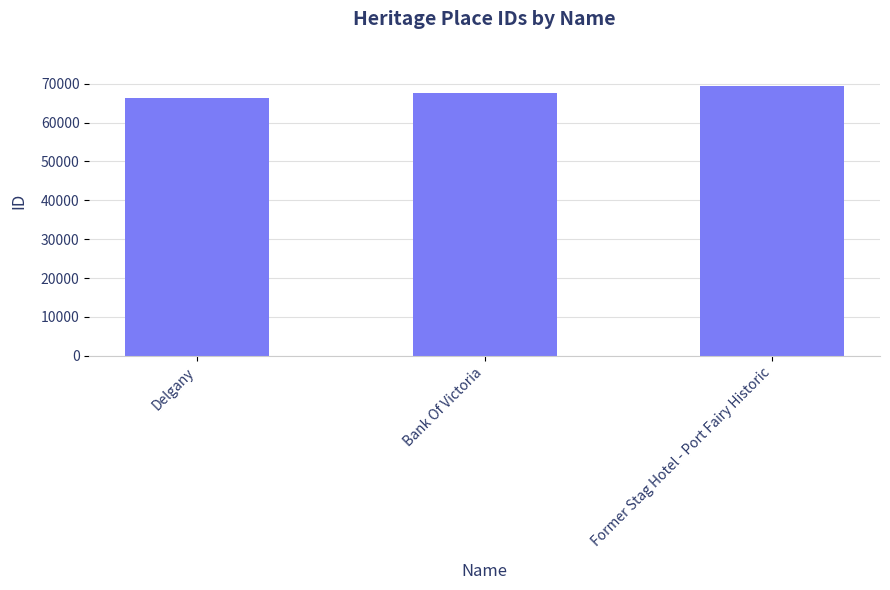

Reading left to right, what are all the values shown in this chart?

Delgany=66313	Bank Of Victoria=67574	Former Stag Hotel - Port Fairy Historic=69339